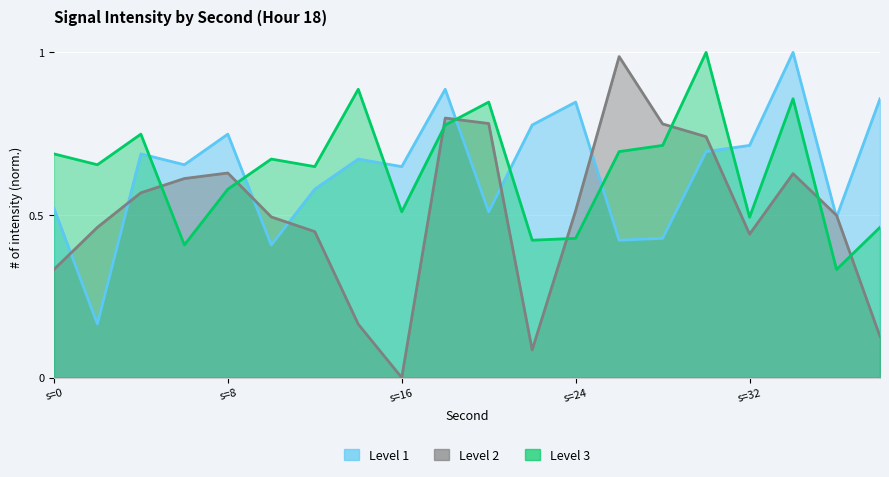

How many values in Level 2 are above zero?

19